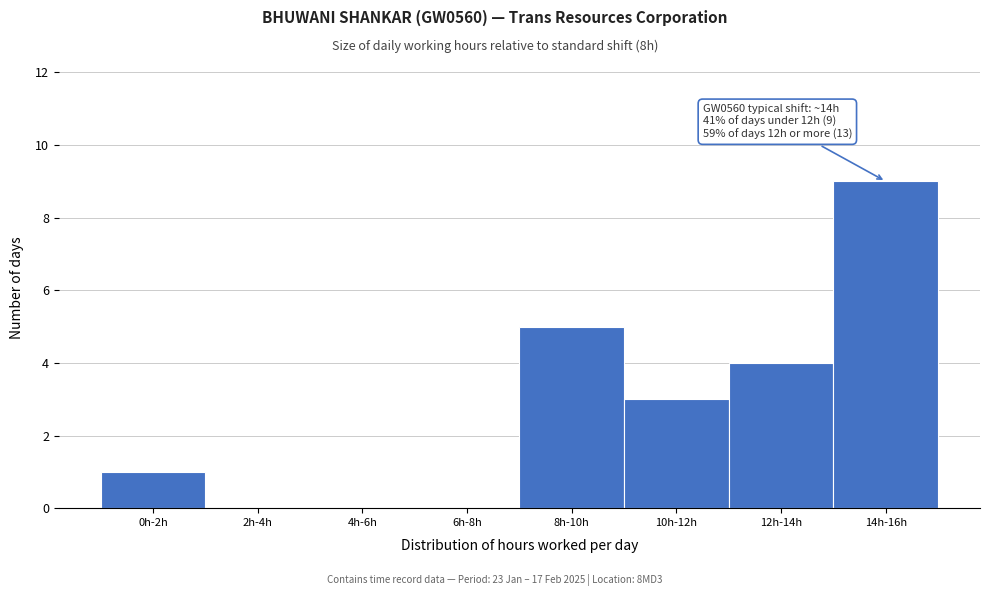

Reading left to right, transcribe all the data shown in this chart.

0h-2h=1	2h-4h=0	4h-6h=0	6h-8h=0	8h-10h=5	10h-12h=3	12h-14h=4	14h-16h=9